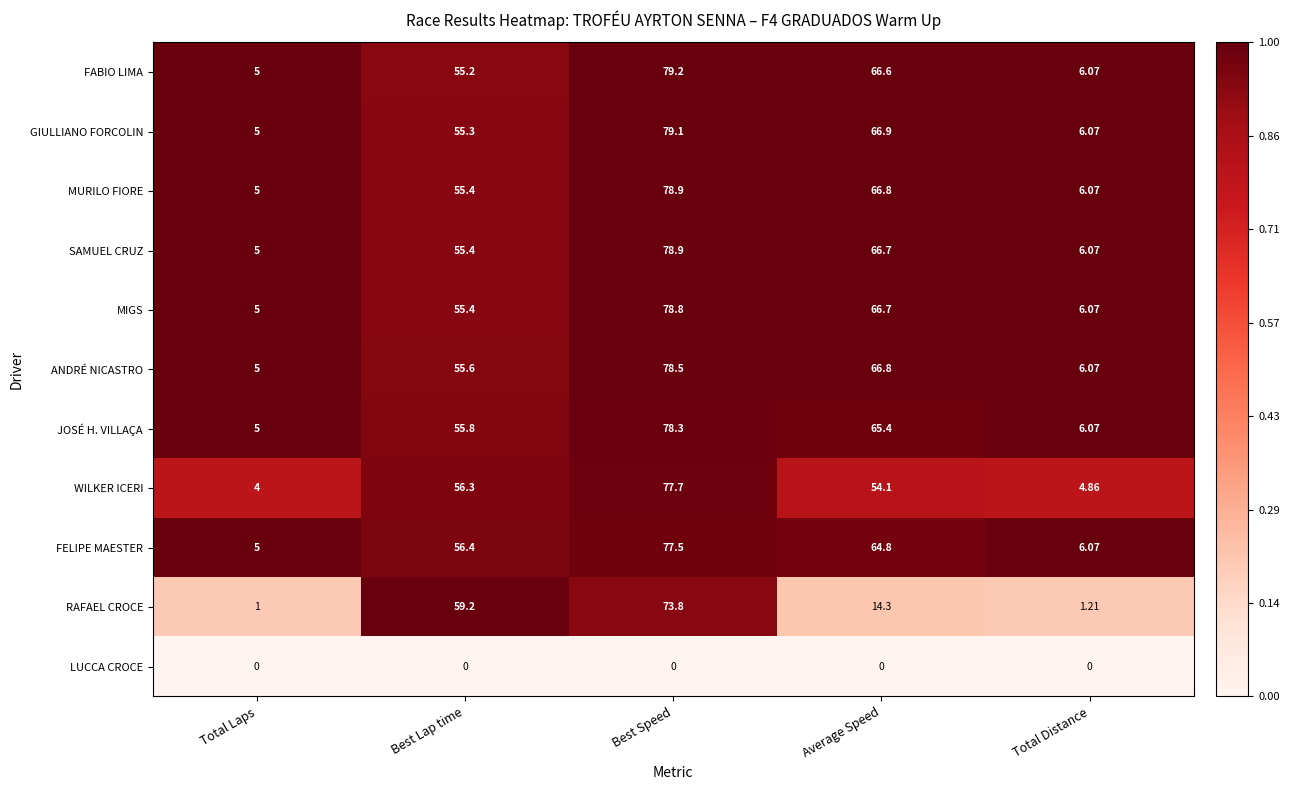

Is the value of JOSÉ H. VILLAÇA at Best Lap time greater than the value of FABIO LIMA at Total Distance?

Yes